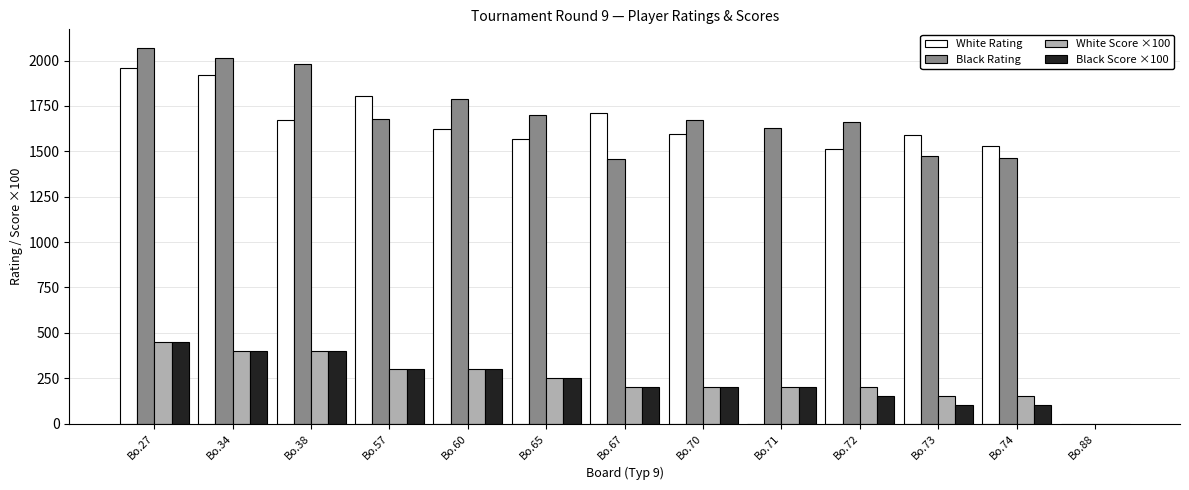

What are all the series names shown in the legend?

White Rating, Black Rating, White Score ×100, Black Score ×100